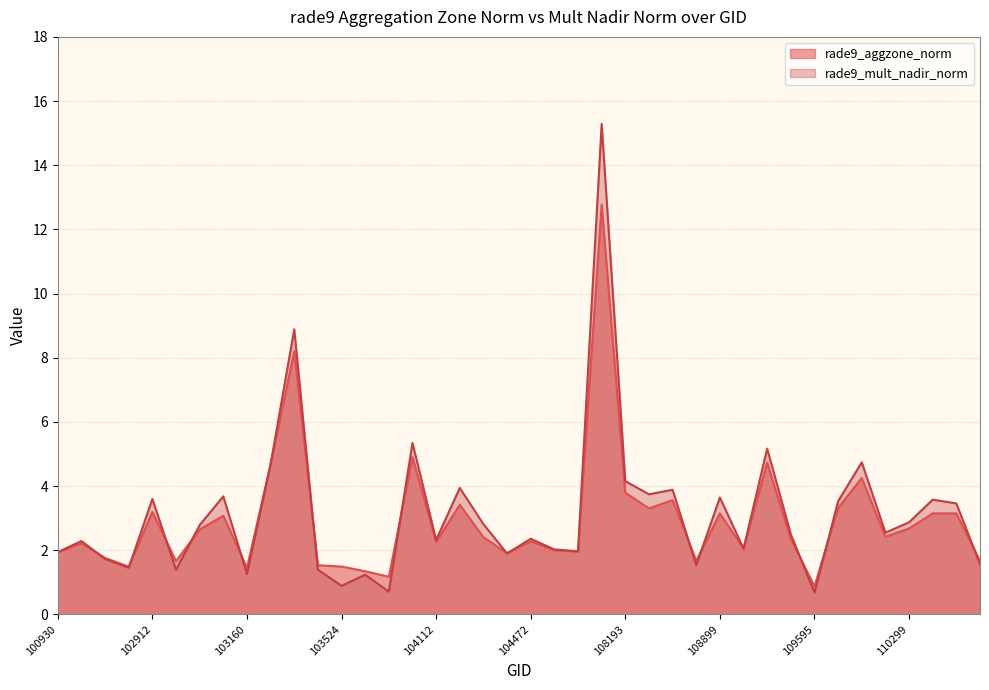

Reading left to right, what are all the values shown in this chart?

rade9_aggzone_norm: 100930=1.9	102551=2.2	102671=1.8	102792=1.5	102912=3.2	102920=1.7	103032=2.6	103040=3.1	103160=1.5	103279=4.7	103397=8.2	103515=1.5	103524=1.5	103634=1.3	103643=1.2	103761=4.9	104112=2.3	104229=3.4	104236=2.4	104355=1.9	104472=2.3	107659=2.0	107843=2.0	108015=12.8	108193=3.8	108542=3.3	108715=3.6	108729=1.7	108899=3.1	109072=2.1	109244=4.7	109422=2.4	109595=0.9	109780=3.3	109954=4.3	110127=2.4	110299=2.7	110472=3.1	114210=3.1	114324=1.7
rade9_mult_nadir_norm: 100930=1.9	102551=2.3	102671=1.7	102792=1.5	102912=3.6	102920=1.4	103032=2.8	103040=3.7	103160=1.3	103279=4.7	103397=8.9	103515=1.4	103524=0.9	103634=1.2	103643=0.7	103761=5.3	104112=2.3	104229=3.9	104236=2.8	104355=1.9	104472=2.4	107659=2.0	107843=2.0	108015=15.3	108193=4.2	108542=3.7	108715=3.9	108729=1.5	108899=3.6	109072=2.1	109244=5.2	109422=2.5	109595=0.7	109780=3.5	109954=4.7	110127=2.5	110299=2.9	110472=3.6	114210=3.5	114324=1.6